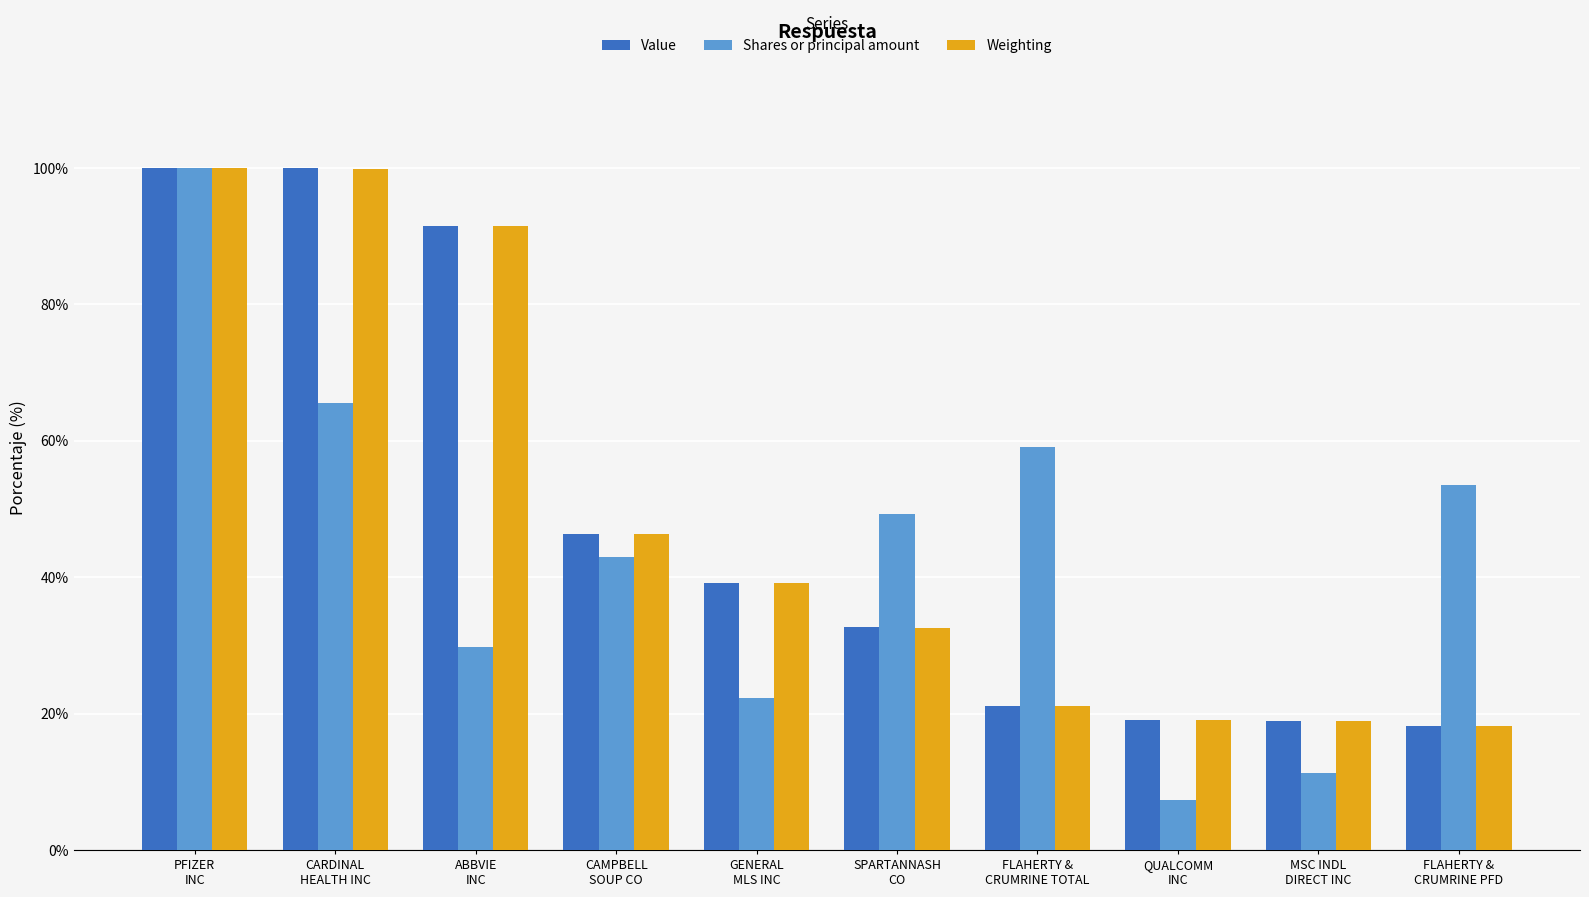

The Weighting series shows 19.1 at QUALCOMM
INC. True or false?

True